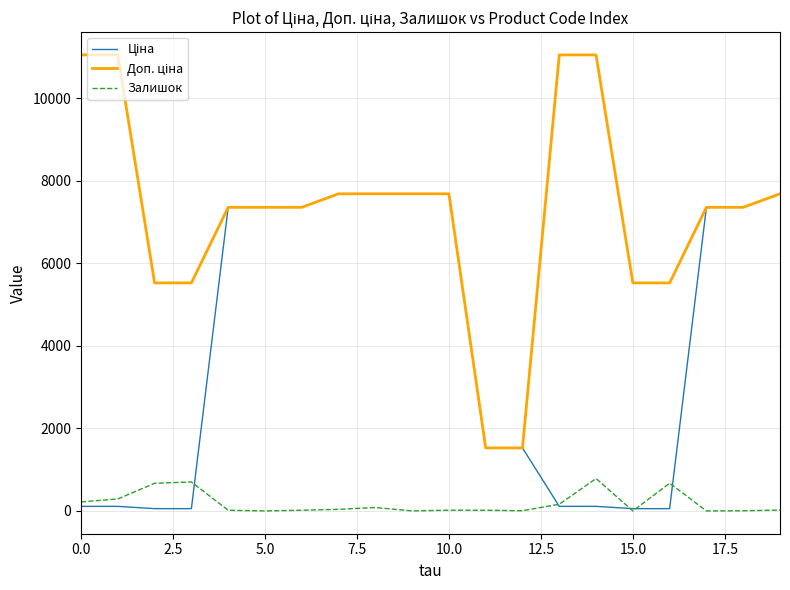

How many lines are shown in the chart?

3